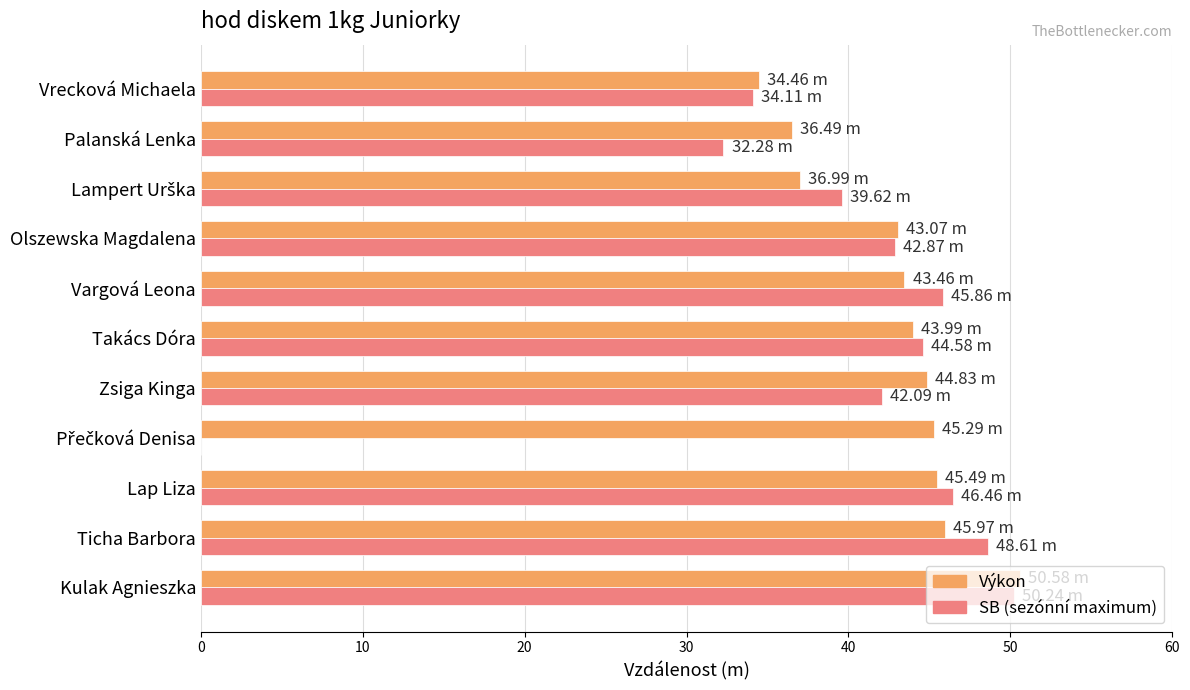

Which category has the highest value across all series?

Kulak Agnieszka